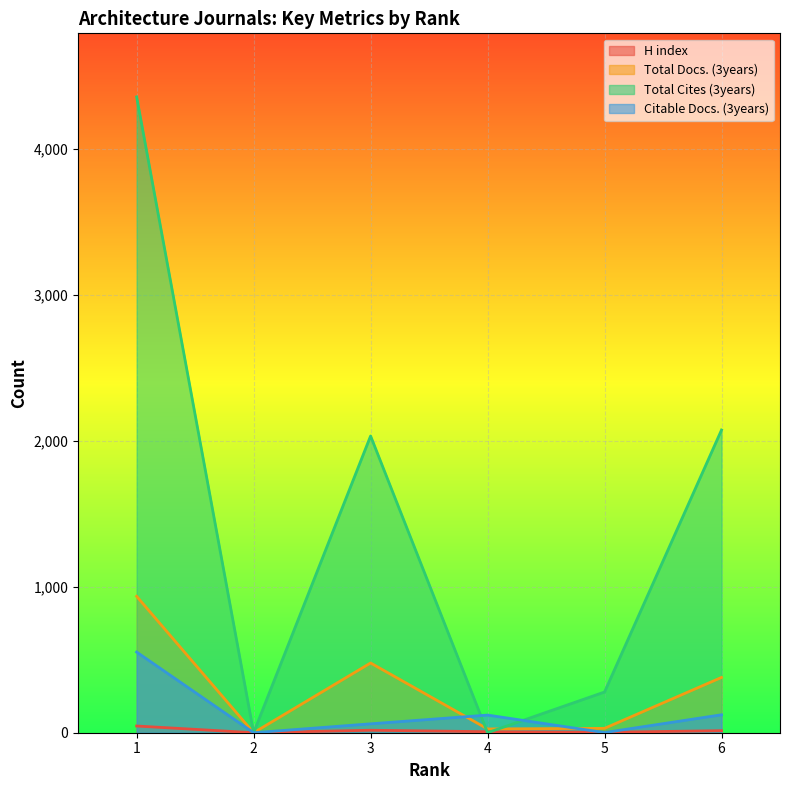

In H index, how many points are lower than both neighbors (excluding endpoints)?

2